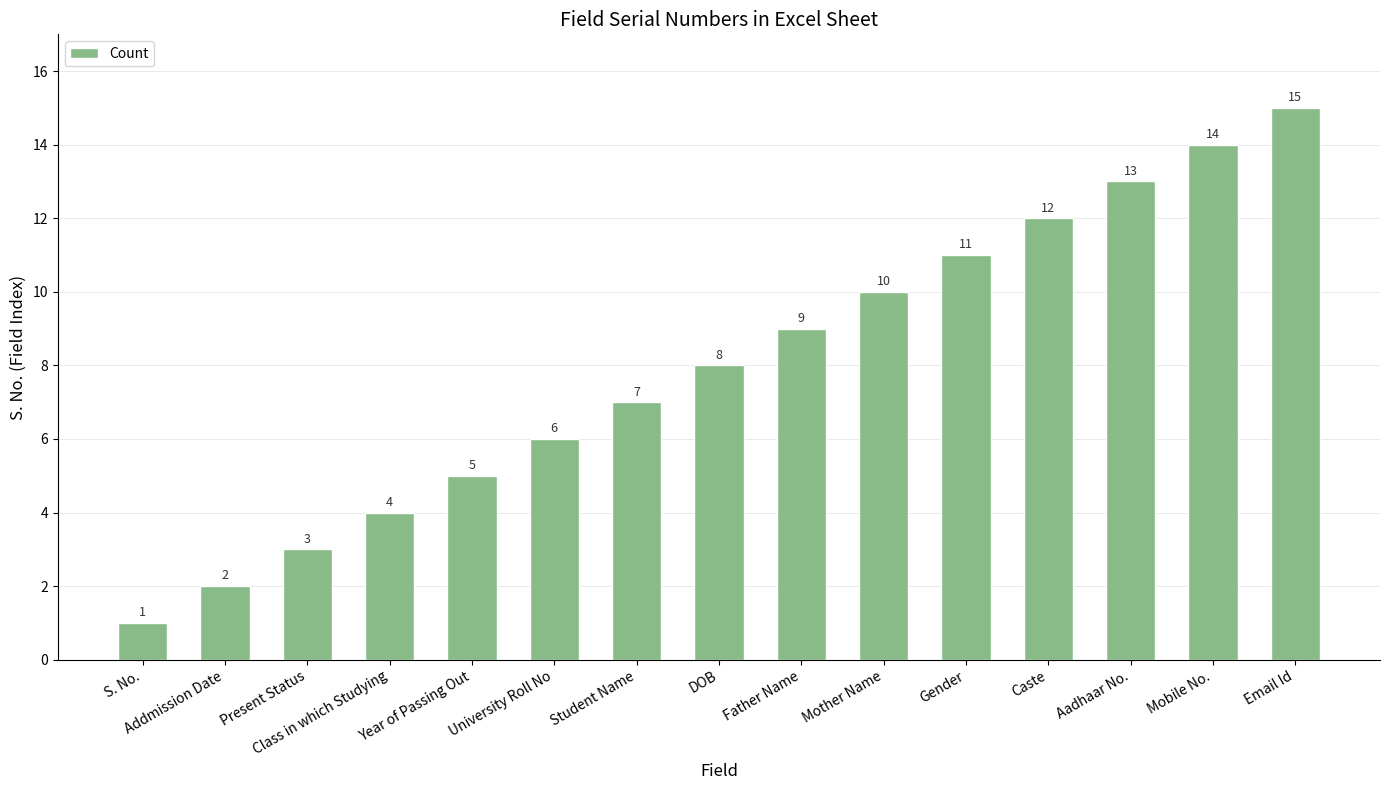

What is the ratio of the value at Father Name to the value at Email Id?

0.6